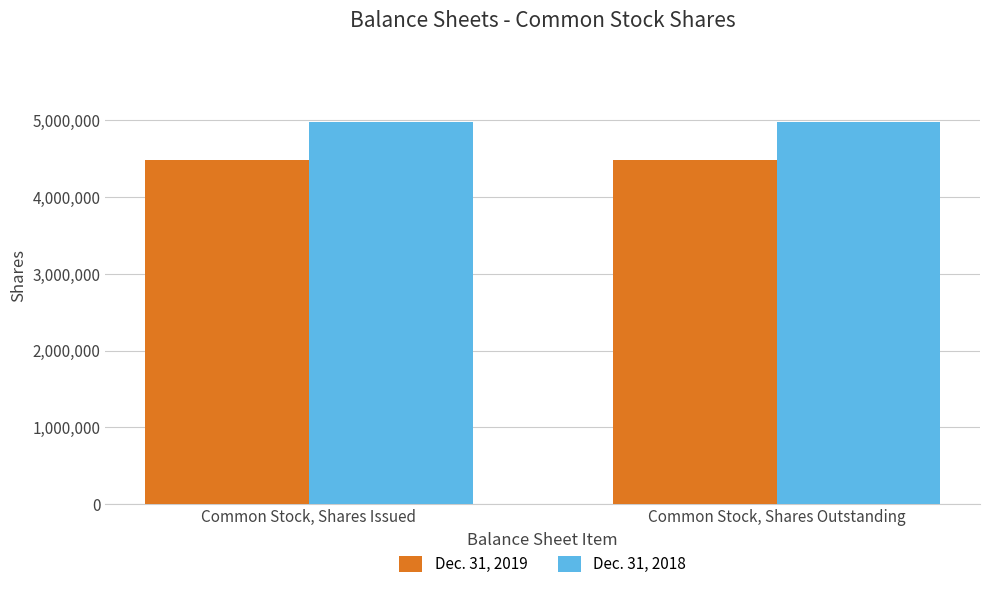

At how many categories does at least one series exceed 4688965?

2